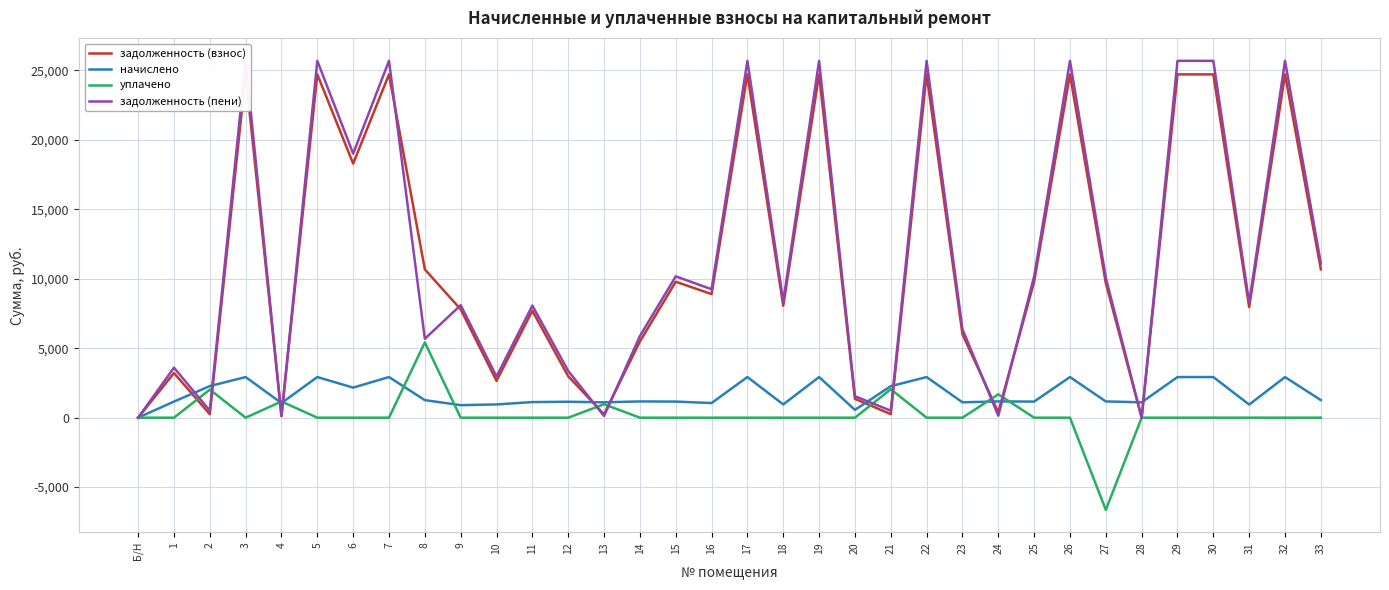

The value of уплачено at 13 is 1373.6. True or false?

False